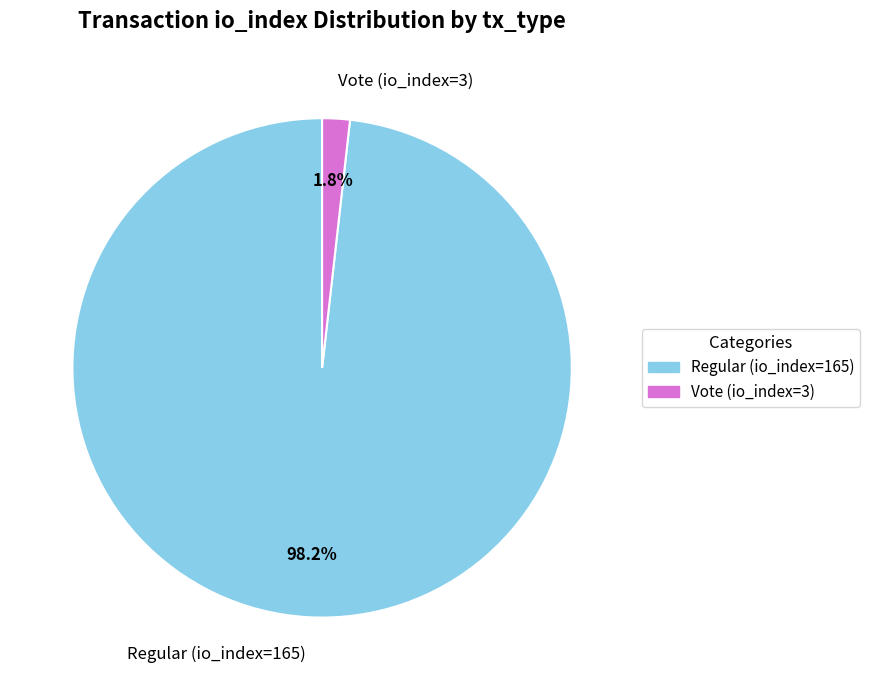

Which has a higher value, Vote (io_index=3) or Regular (io_index=165)?

Regular (io_index=165)